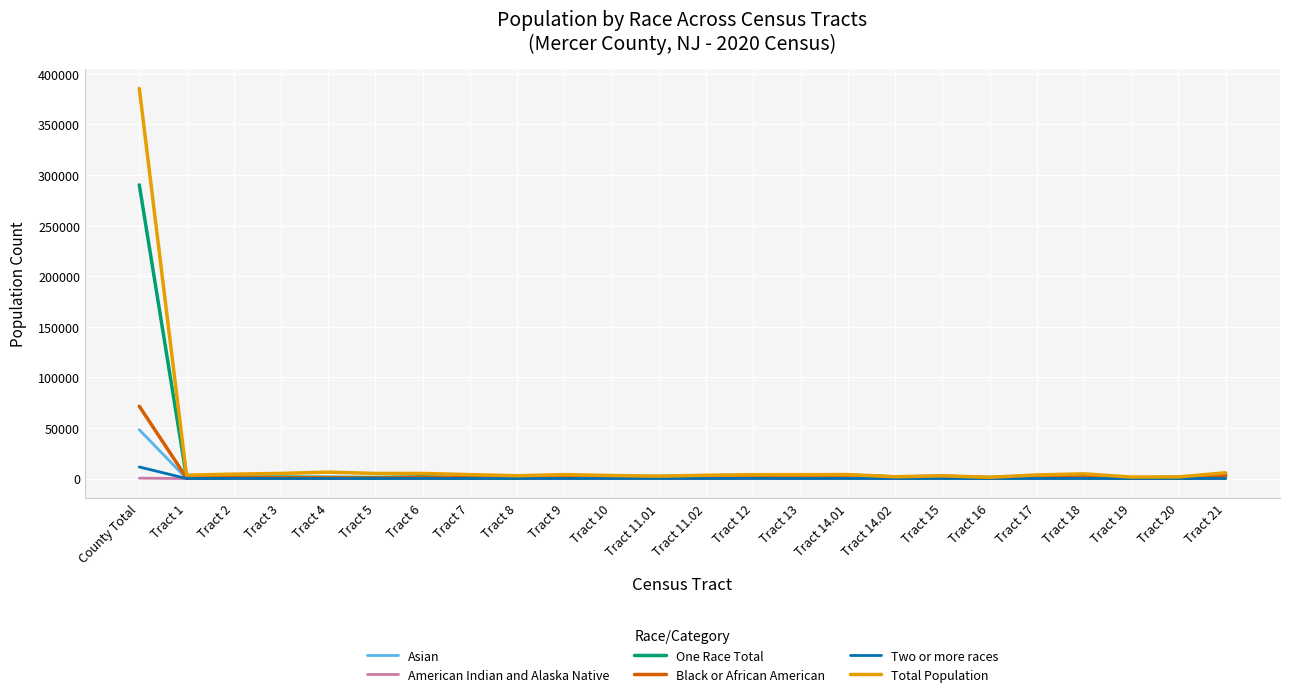

Which series has the largest range (max minus min)?

Total Population